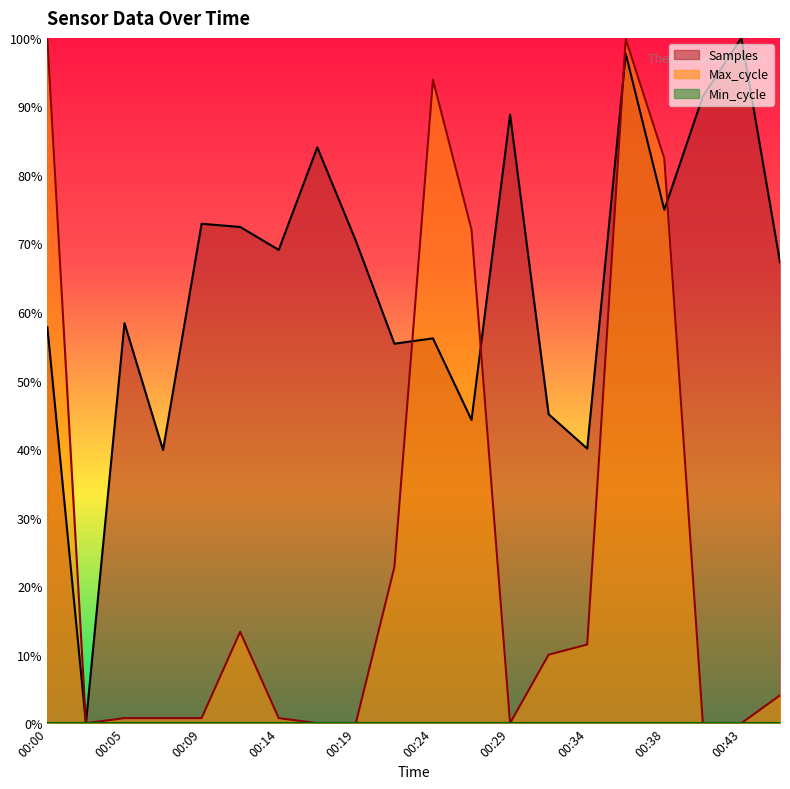

Does the chart display data point markers on the line(s)?

No